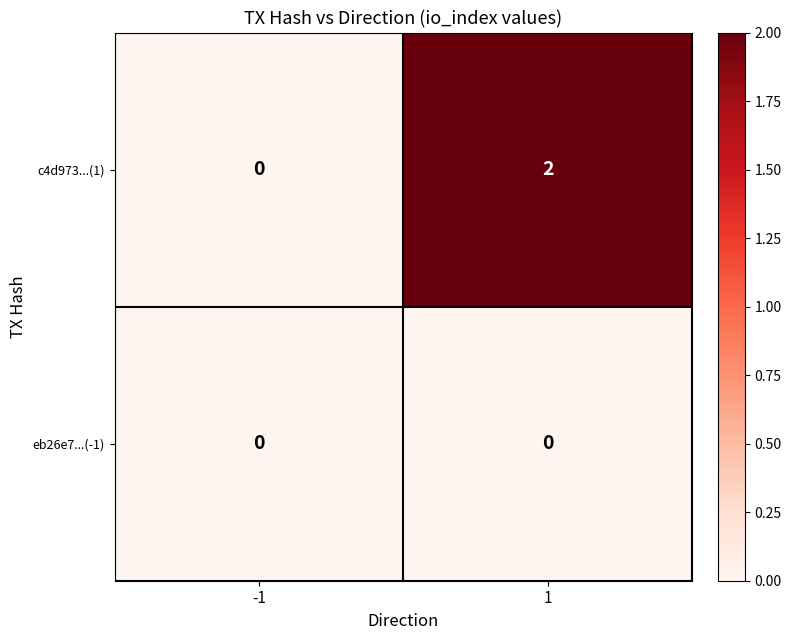

Reading left to right, what are all the values shown in this chart?

c4d973...(1): -1=0	1=2
eb26e7...(-1): -1=0	1=0